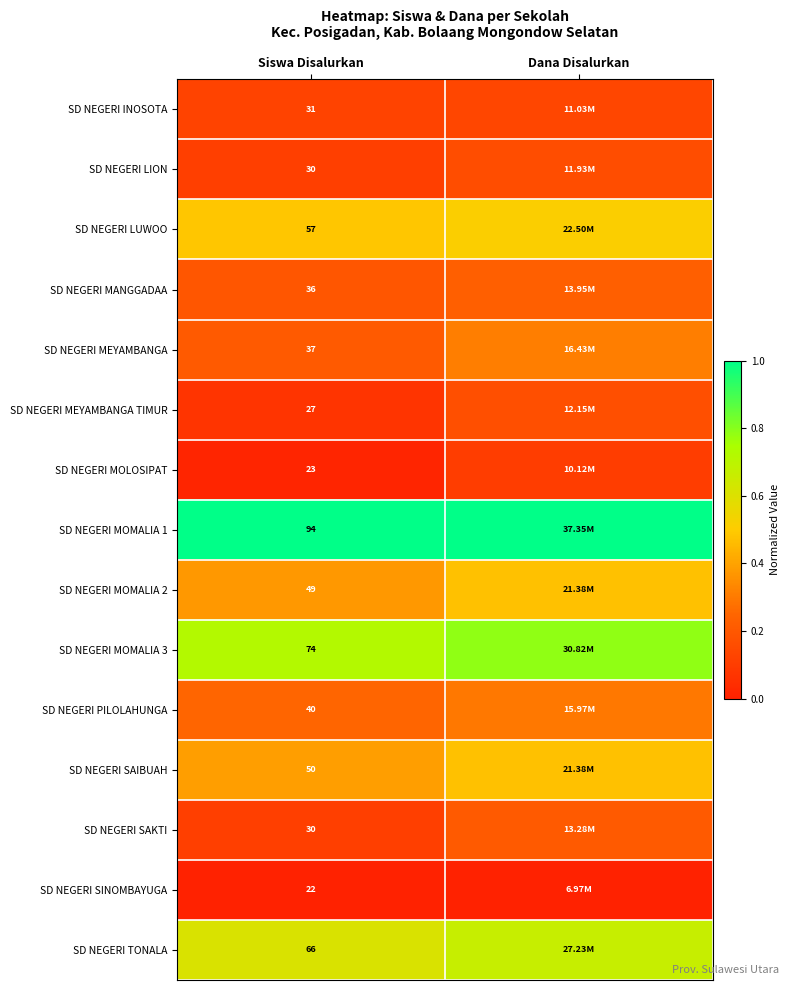

What is the sum of the SD NEGERI SAIBUAH values at Siswa Disalurkan and Dana Disalurkan?

0.9